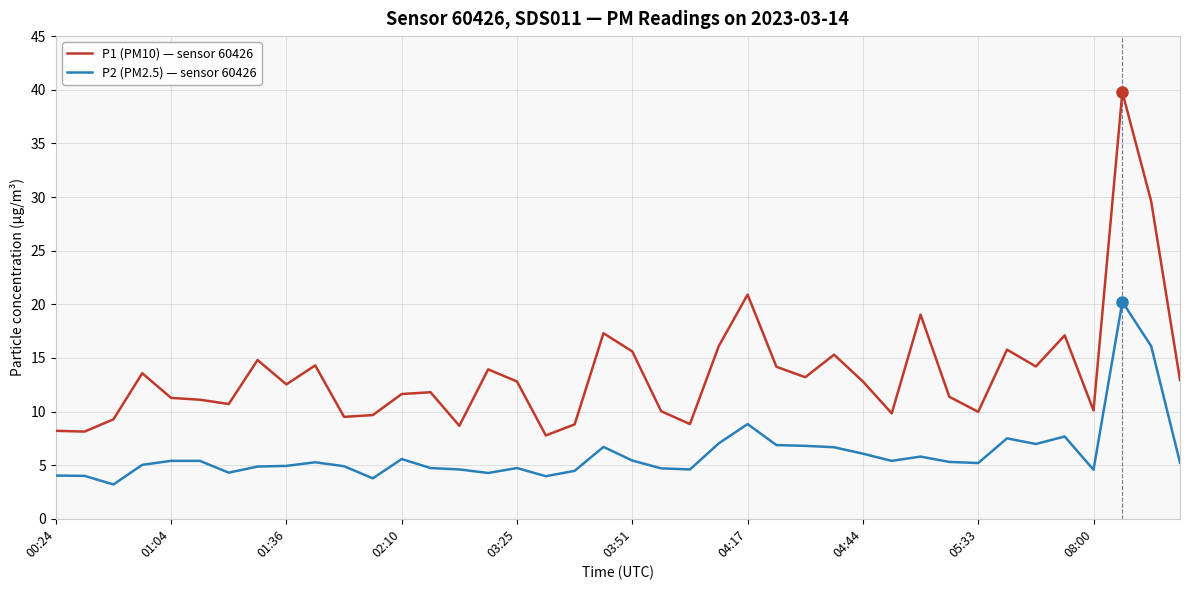

What is the difference between the maximum and minimum values in the P2 (PM2.5) — sensor 60426 series?

17.0